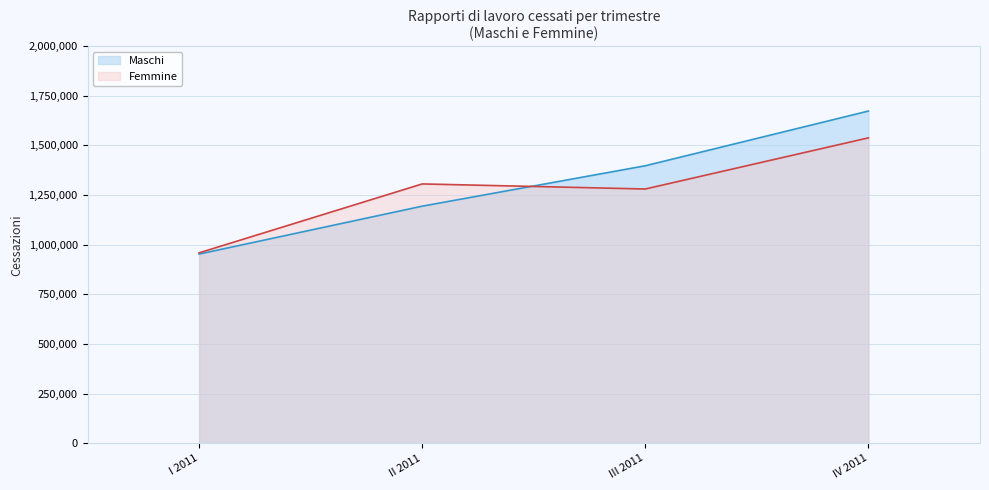

How many distinct data groups are displayed?

2